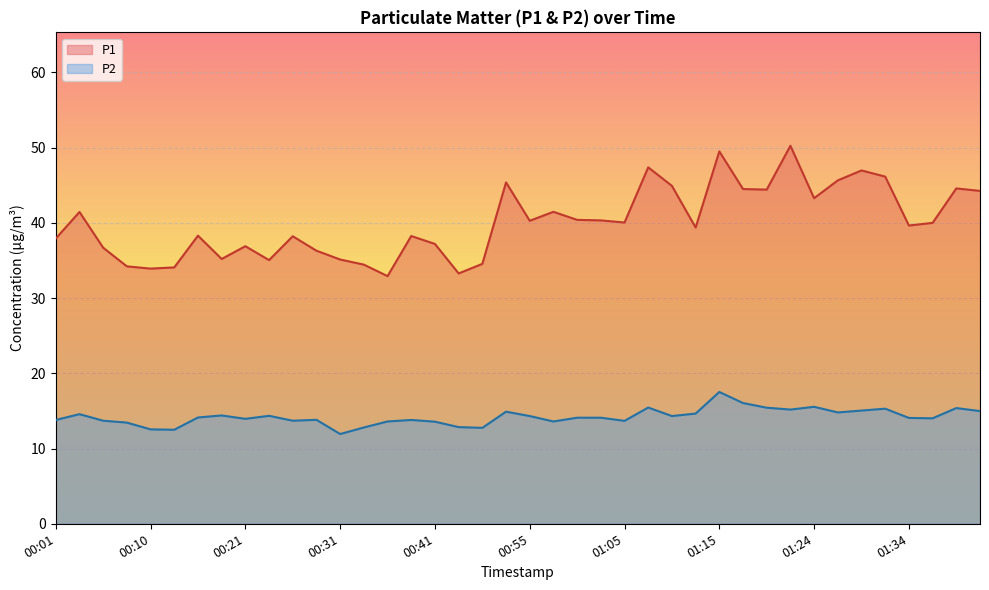

The P1 series shows 37.2 at 00:41. True or false?

True